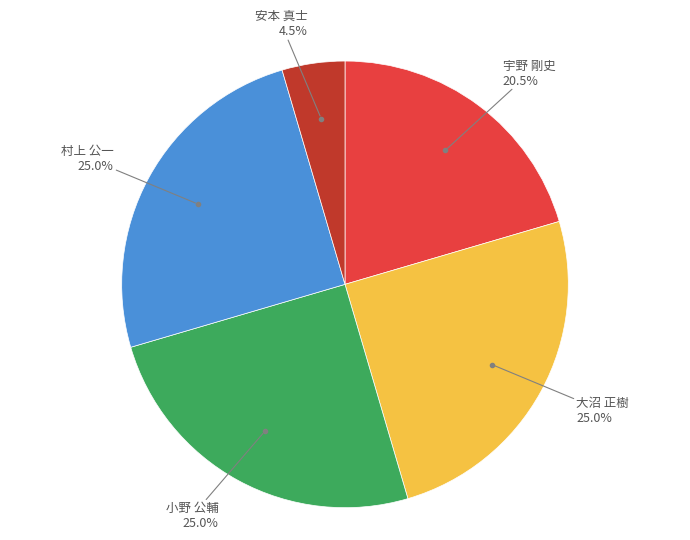

Does any single category account for the majority?

No